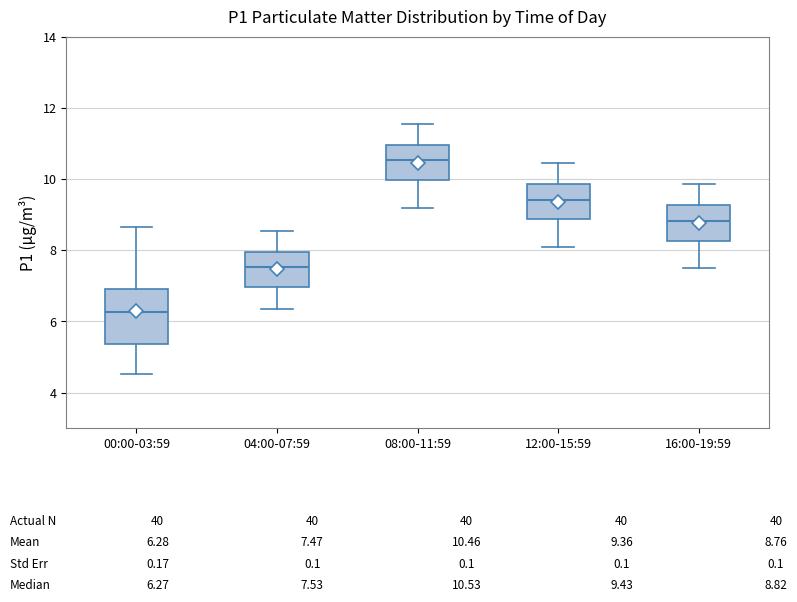

Which box is the tallest, from its lower edge to its upper edge?

00:00-03:59